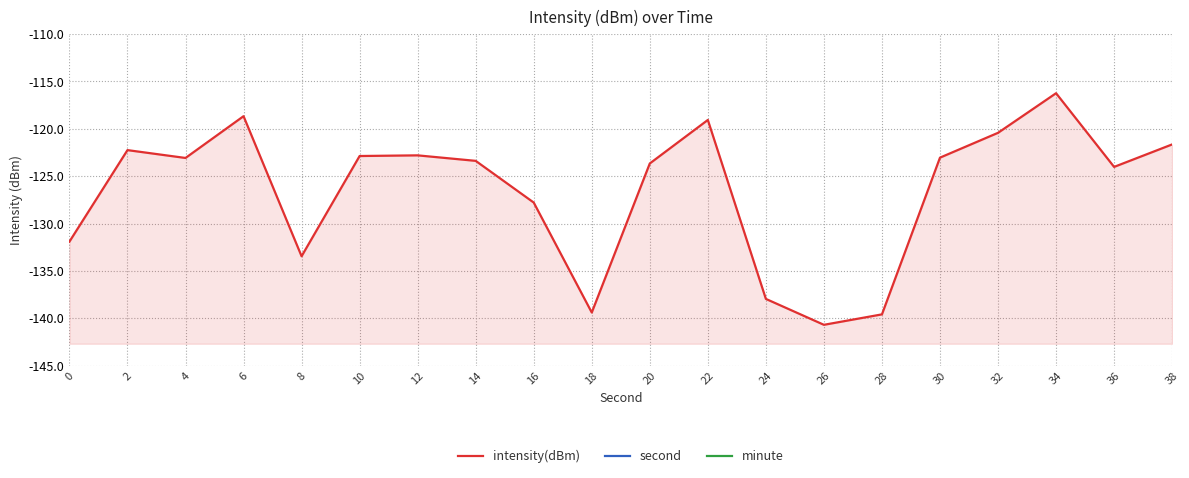

True or false: intensity(dBm) and second cross at least once.

False